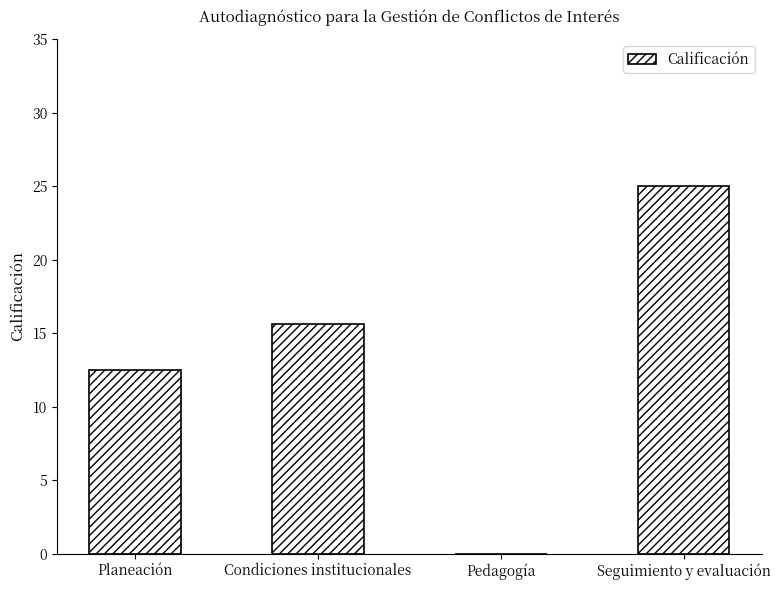

Which label corresponds to the largest value in the chart?

Seguimiento y evaluación